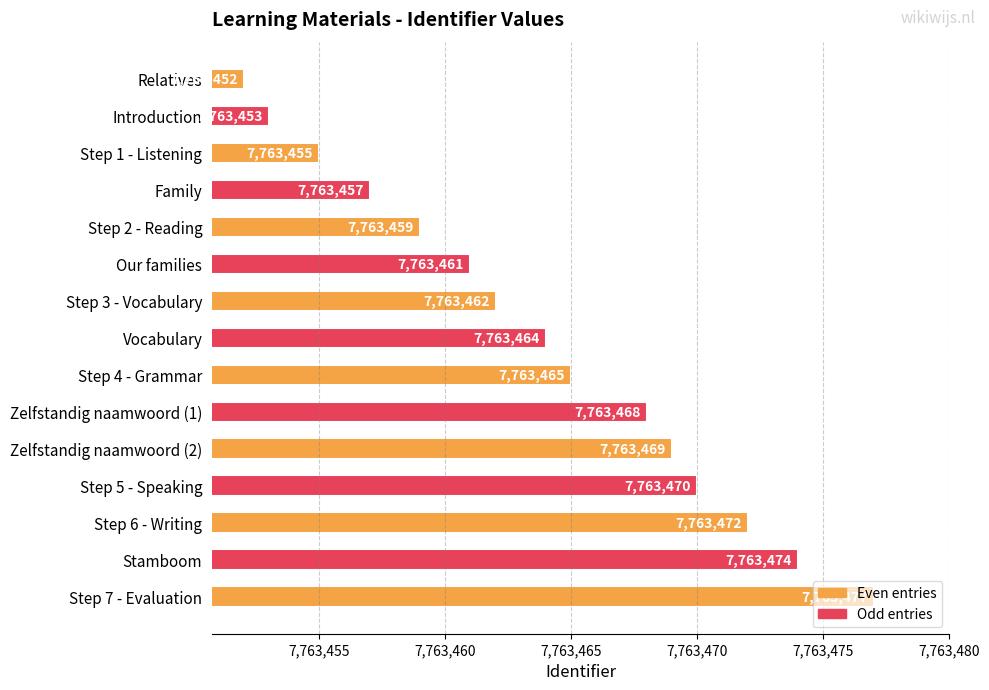

What is the value of the 9th bar from the top?

7763465